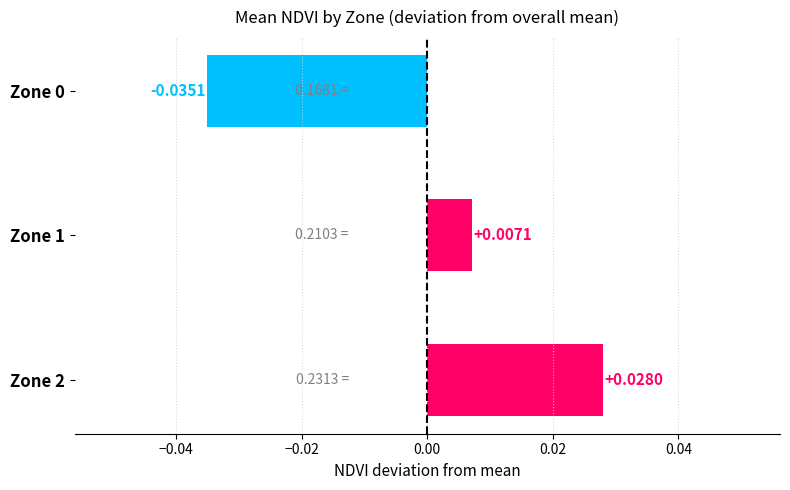

Which has a higher value, Zone 2 or Zone 1?

Zone 2